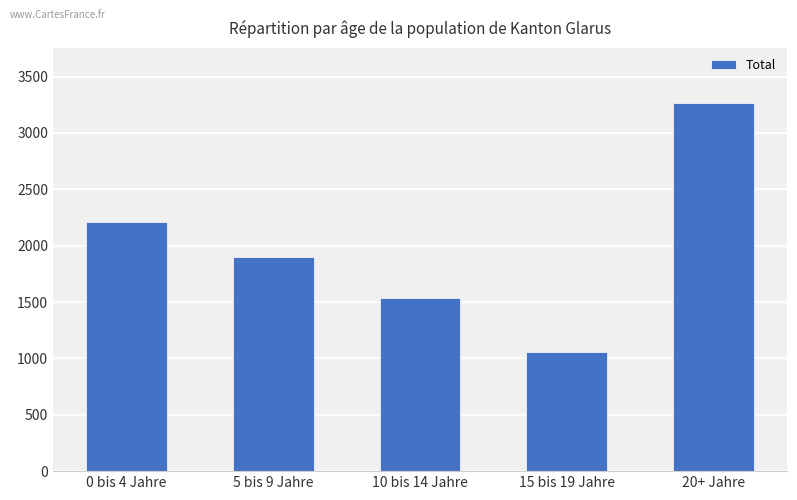

List the labels in order of value, largest first.

20+ Jahre, 0 bis 4 Jahre, 5 bis 9 Jahre, 10 bis 14 Jahre, 15 bis 19 Jahre